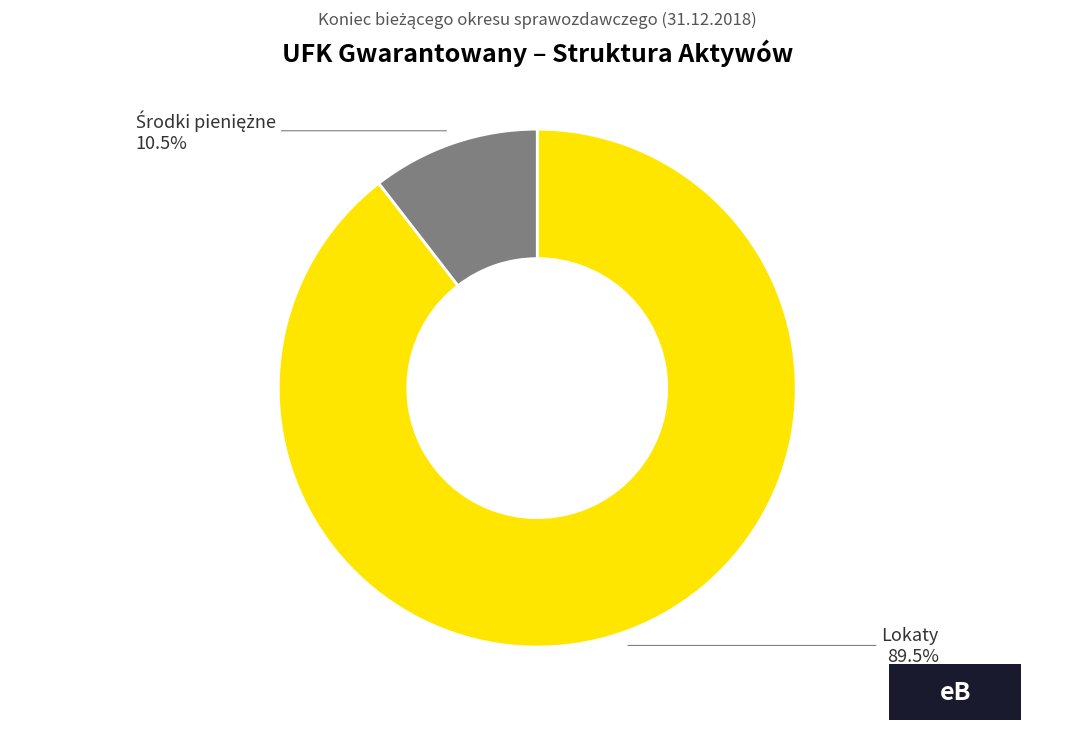

Is there a majority slice in this chart?

Yes